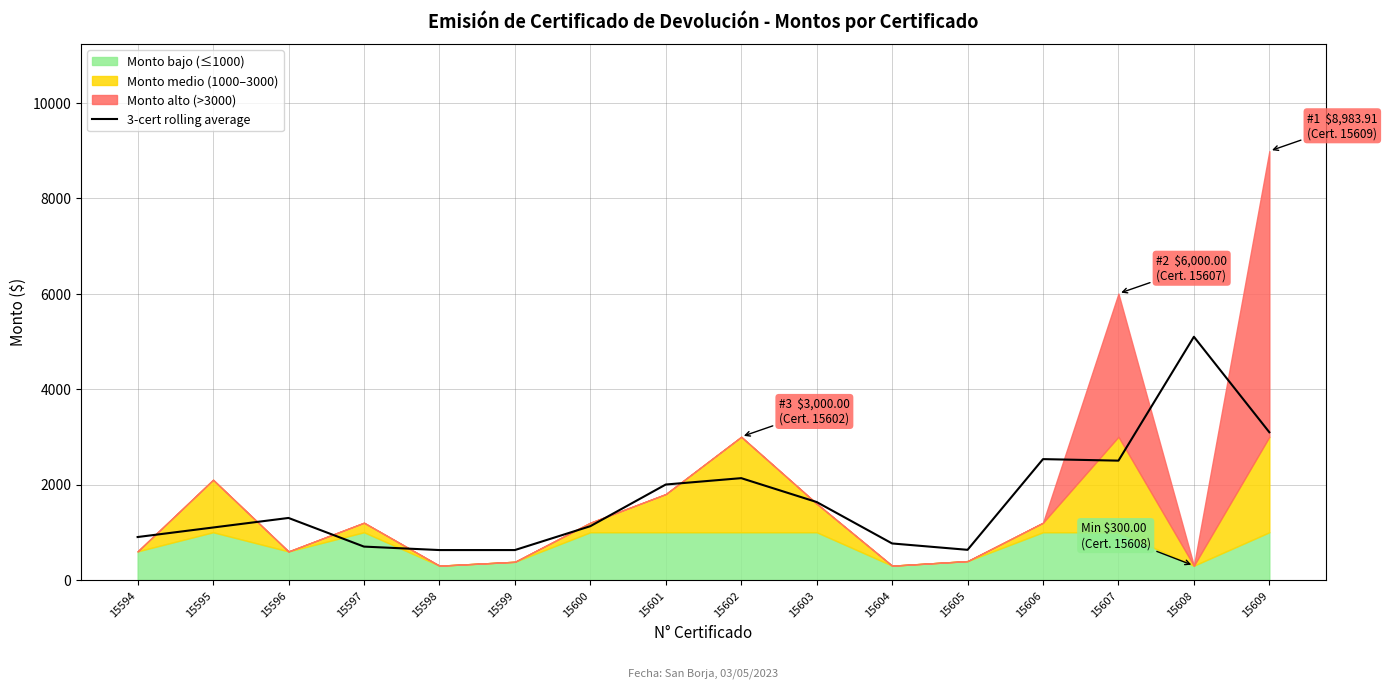

What is the sum of the values at 15597 and 15602?

2832.9